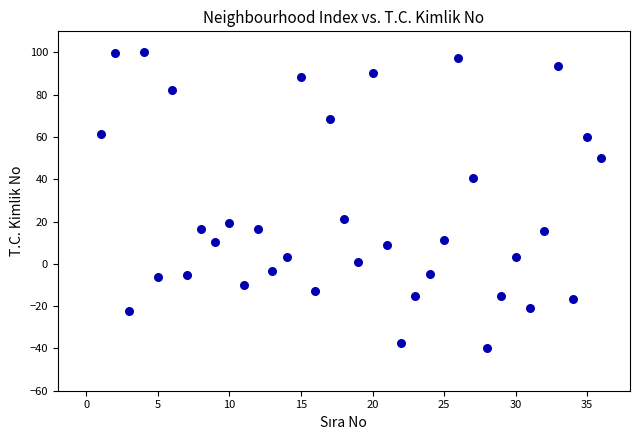

What is the range of X values (max minus min)?

35.0